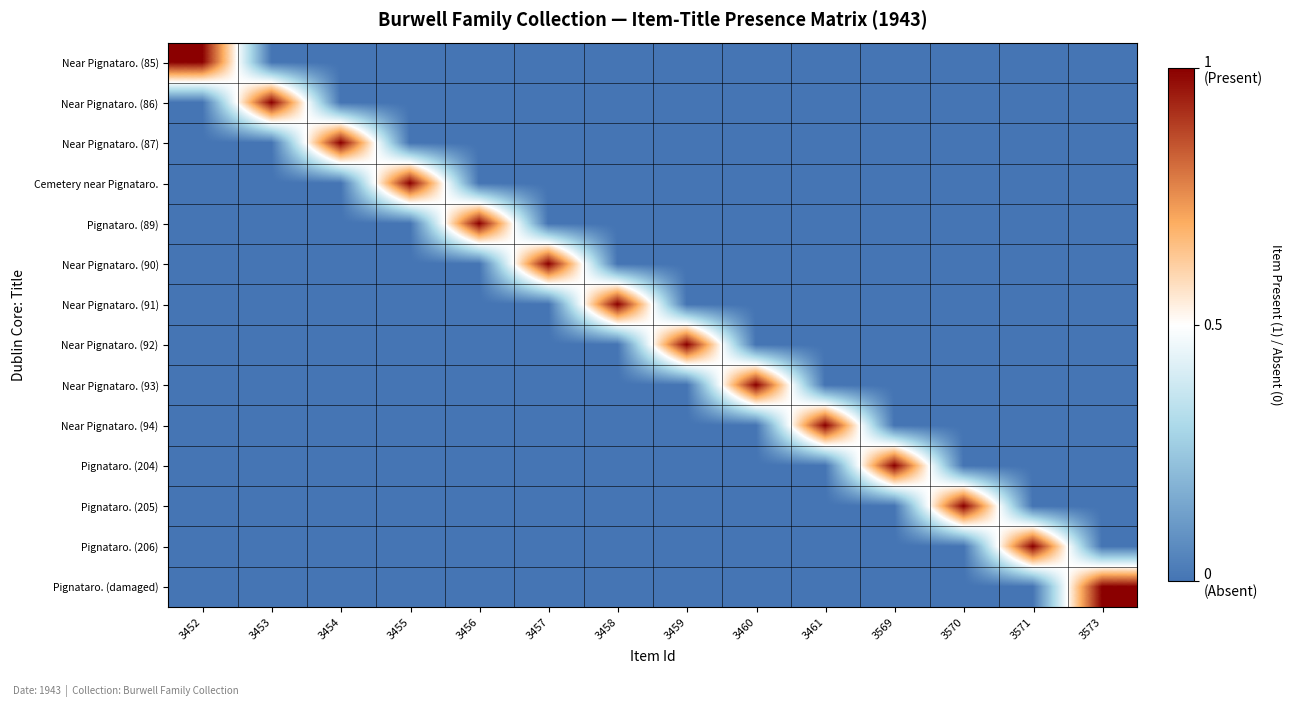

What is the maximum value for Near Pignataro. (91)?

1